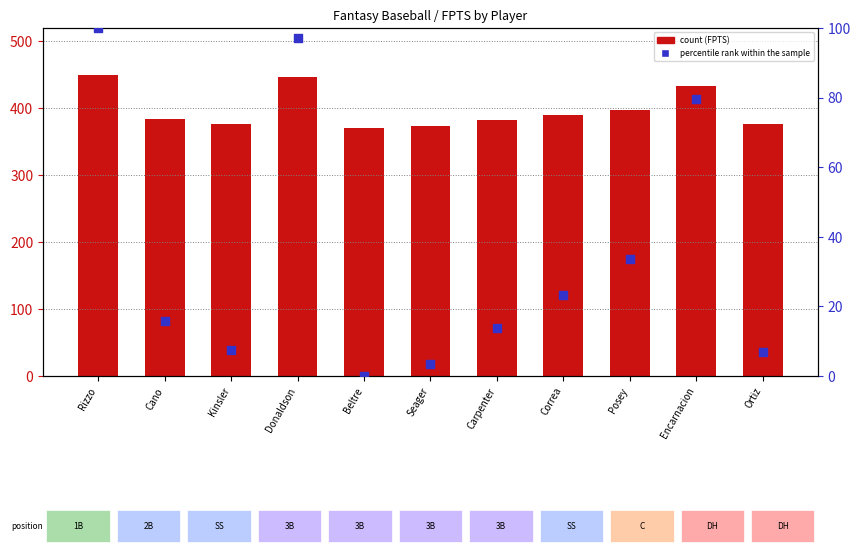

What is the total value across all series at Donaldson?

544.4